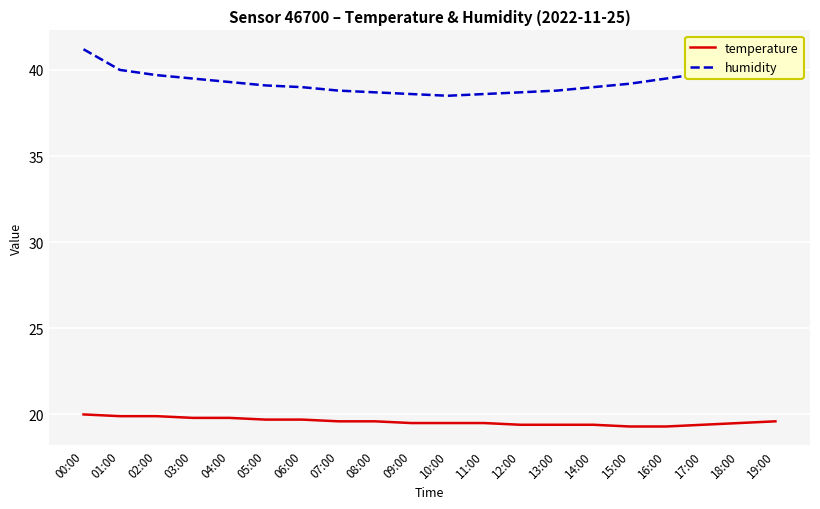

Is it true that temperature equals 13.6 at 10:00?

False